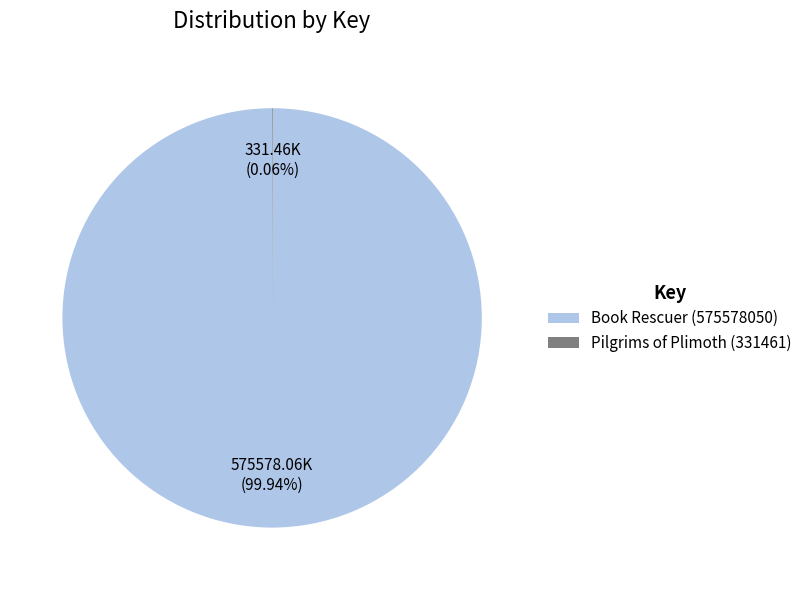

Which slice represents more than half of the pie?

Book Rescuer (575578050)